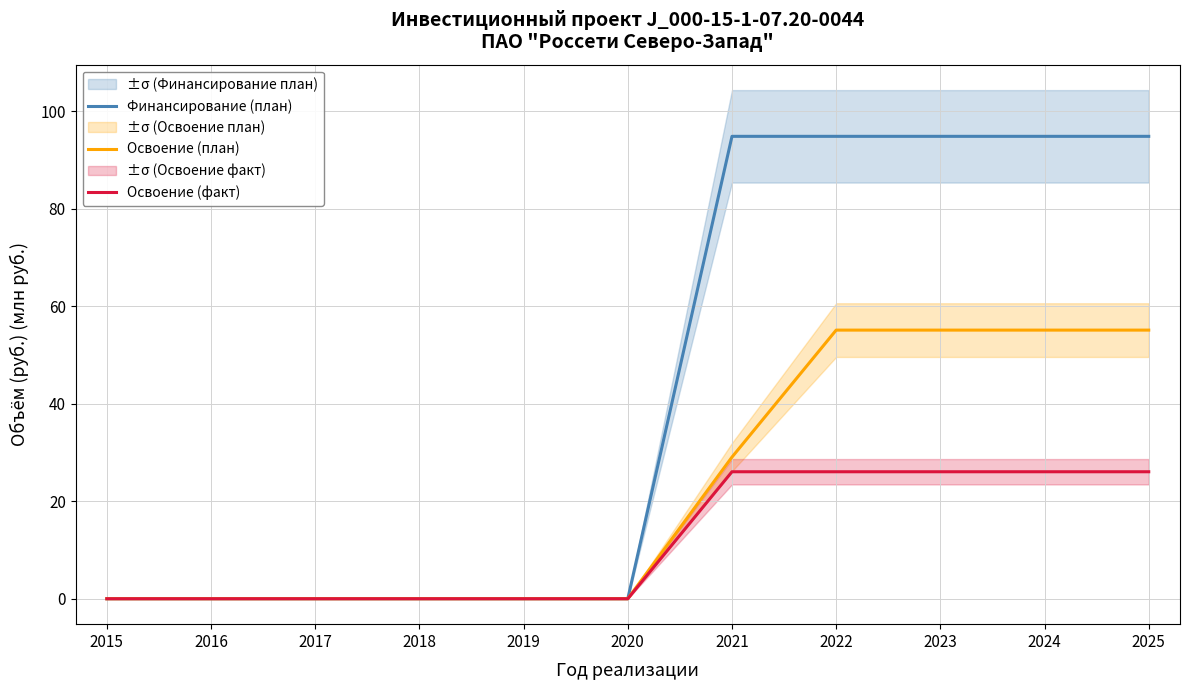

True or false: Освоение (факт) has more than 1 interior local peaks.

False